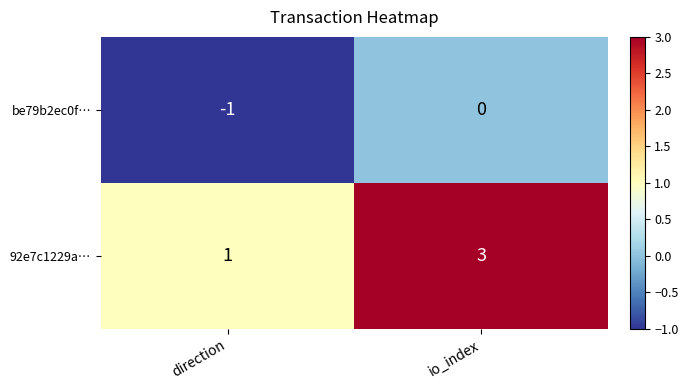

Reading right to left, transcribe all the data shown in this chart.

be79b2ec0f…: io_index=0	direction=-1
92e7c1229a…: io_index=3	direction=1